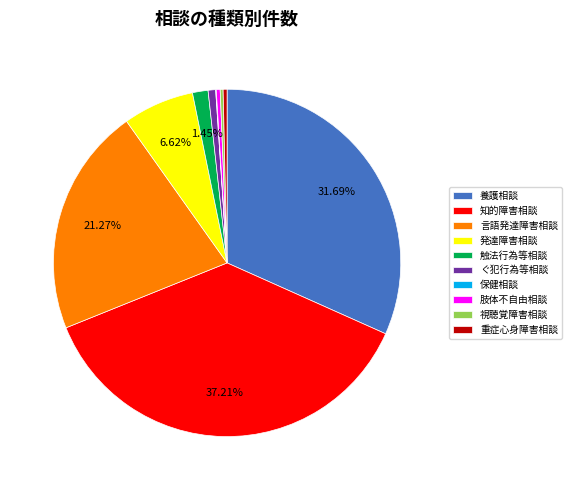

Do 触法行為等相談 and 知的障害相談 together represent more than half of the pie?

No